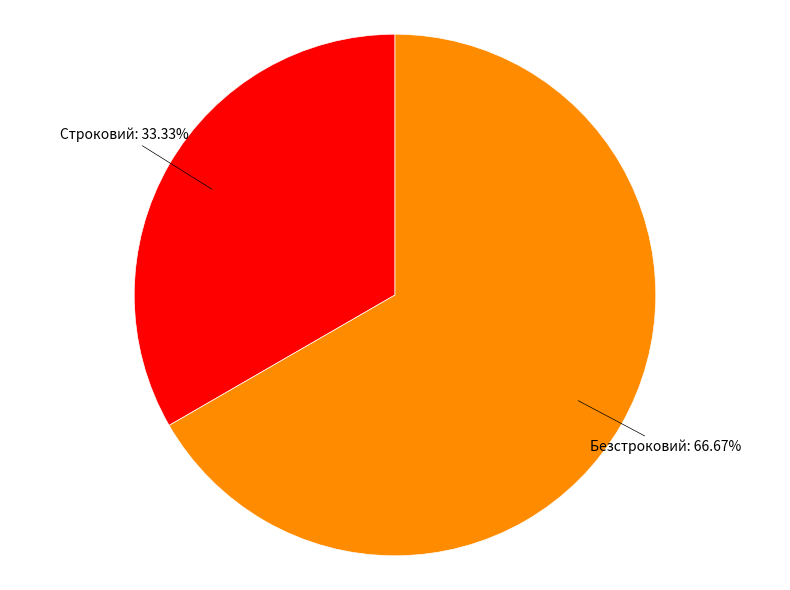

To the nearest percent, what is the difference between the Безстроковий and Строковий slice percentages?

33%